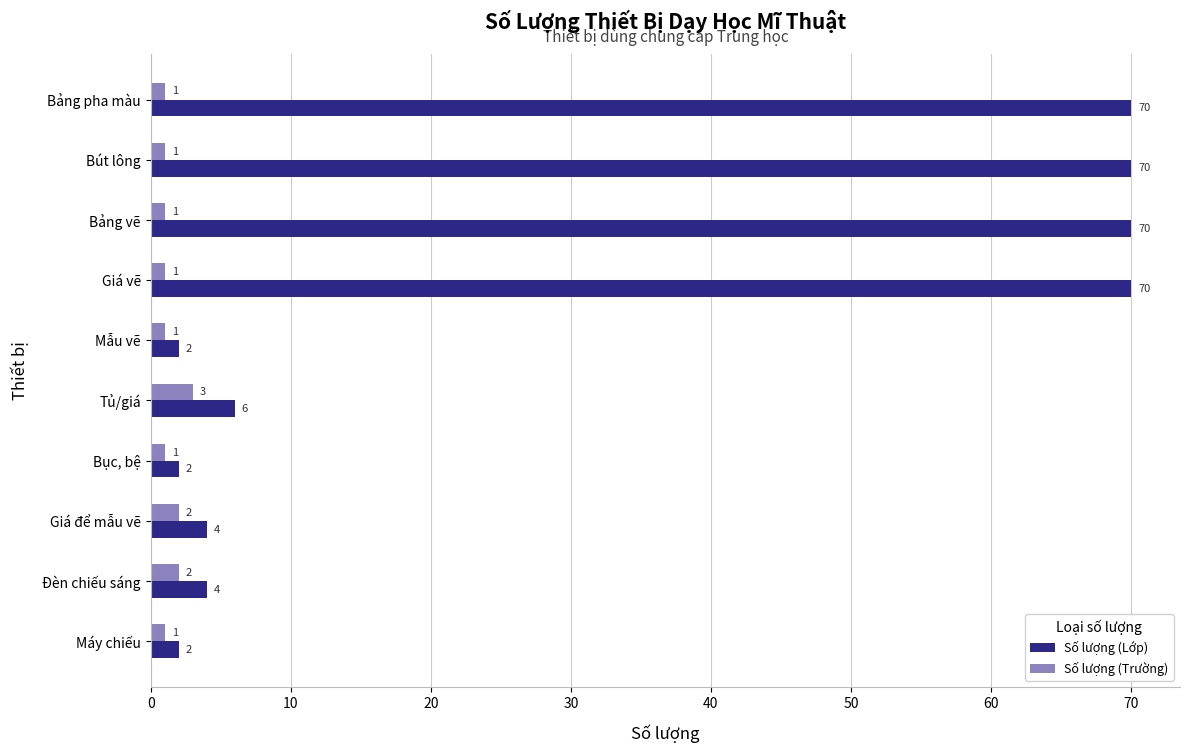

At which label is Số lượng (Lớp) closest to 36?

Tủ/giá